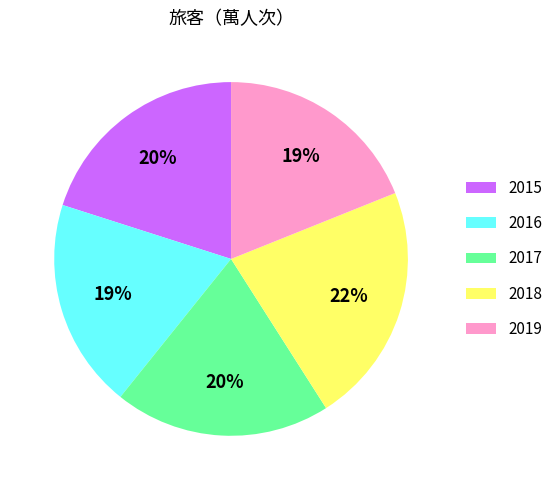

Is 2018 the majority of the pie?

No